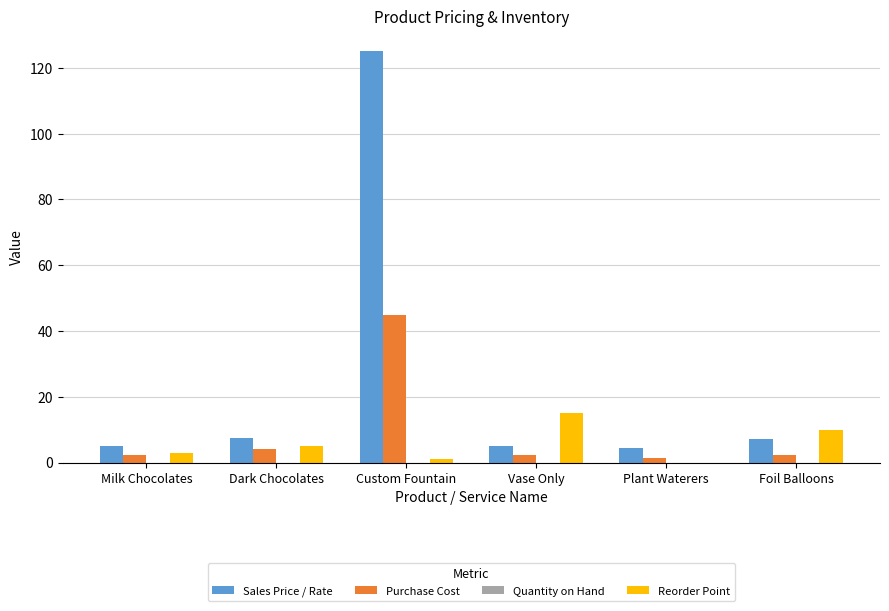

Which series has the largest total across all categories?

Sales Price / Rate